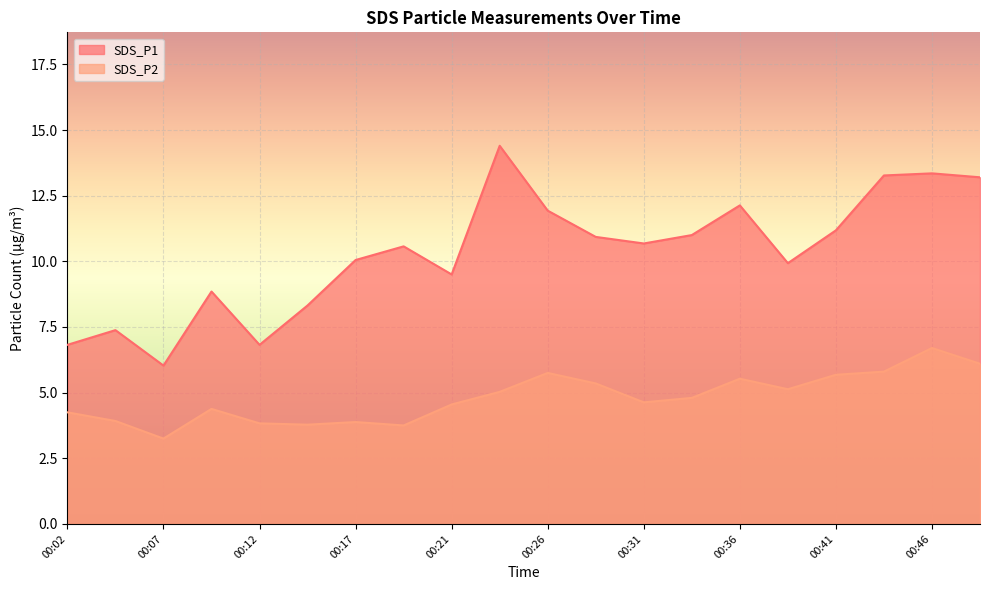

In SDS_P2, how many points are lower than both neighbors (excluding endpoints)?

5